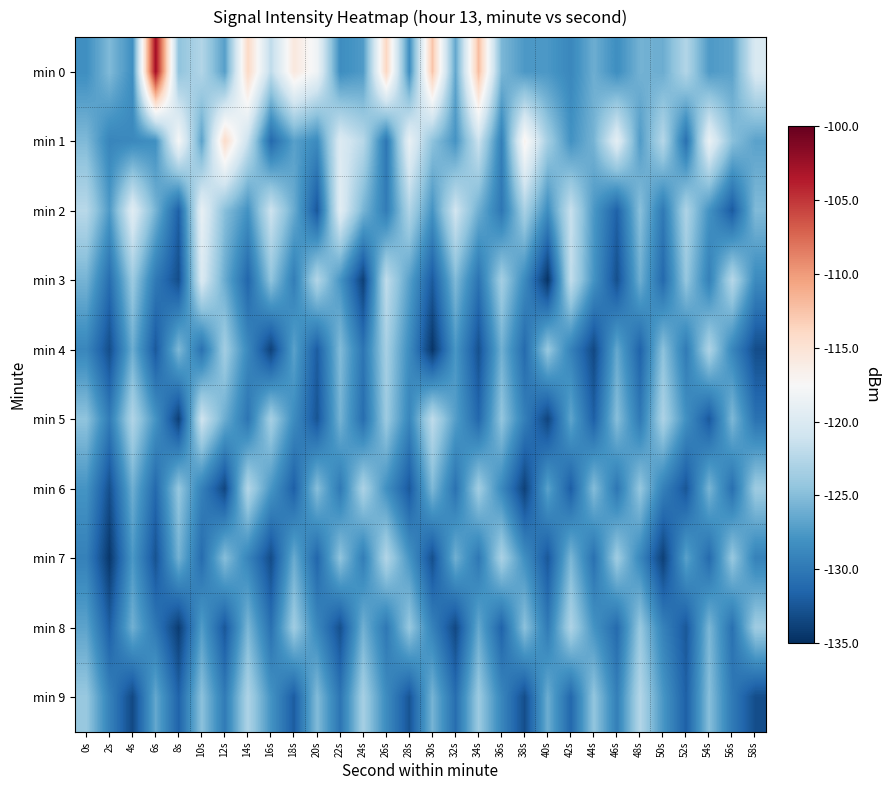

How many distinct data groups are displayed?

10